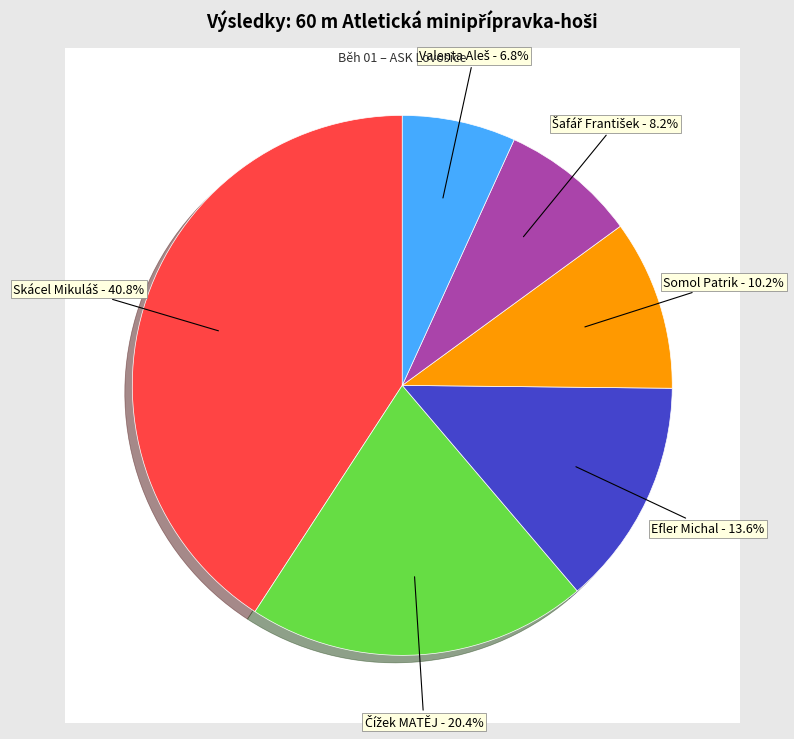

To the nearest percent, what is the average slice percentage?

17%